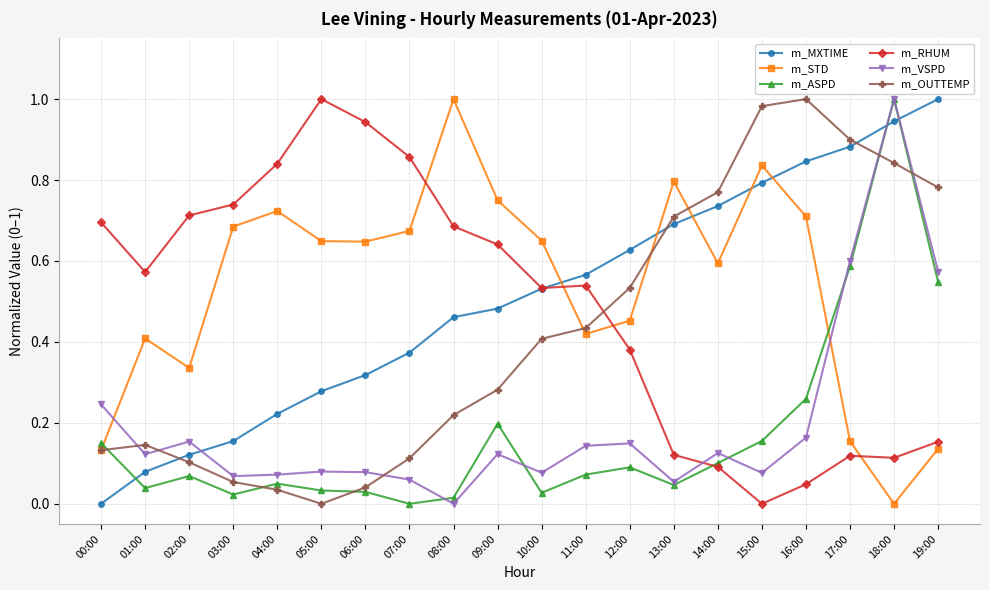

How many lines are shown in the chart?

6